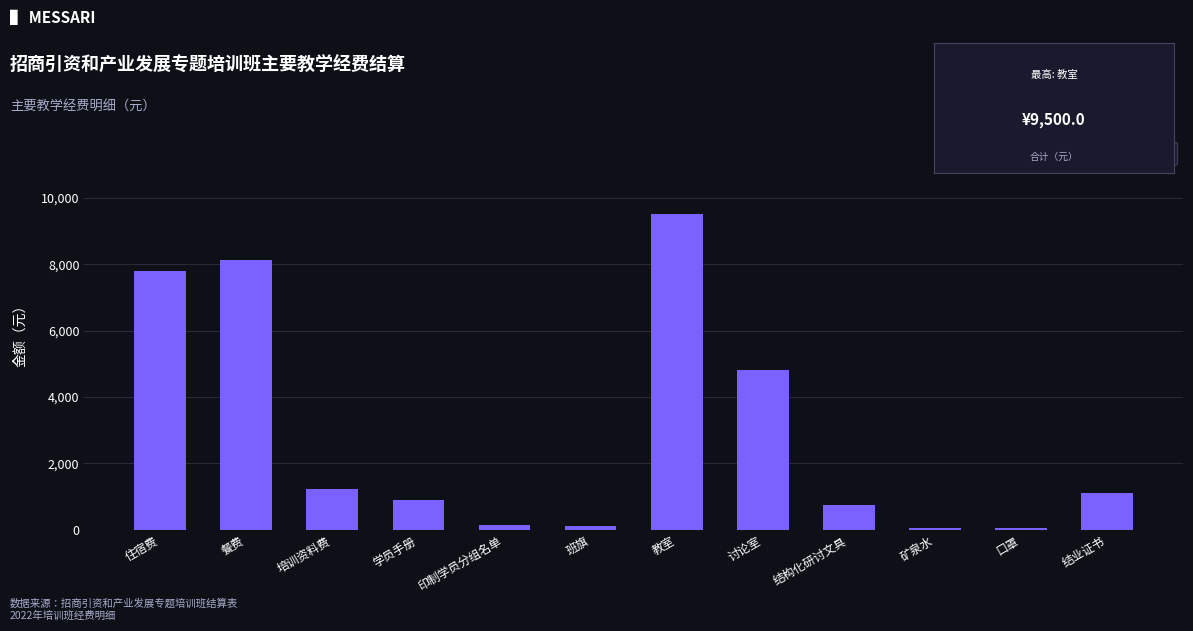

Which category has the highest value across all series?

教室